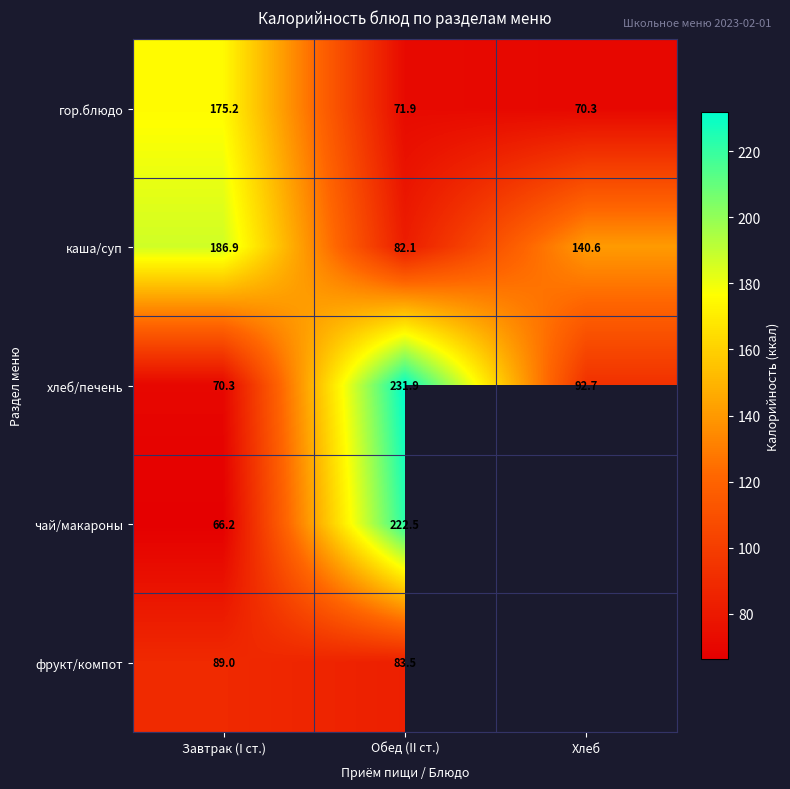

True or false: гор.блюдо has a value of 70.3 at Хлеб.

True